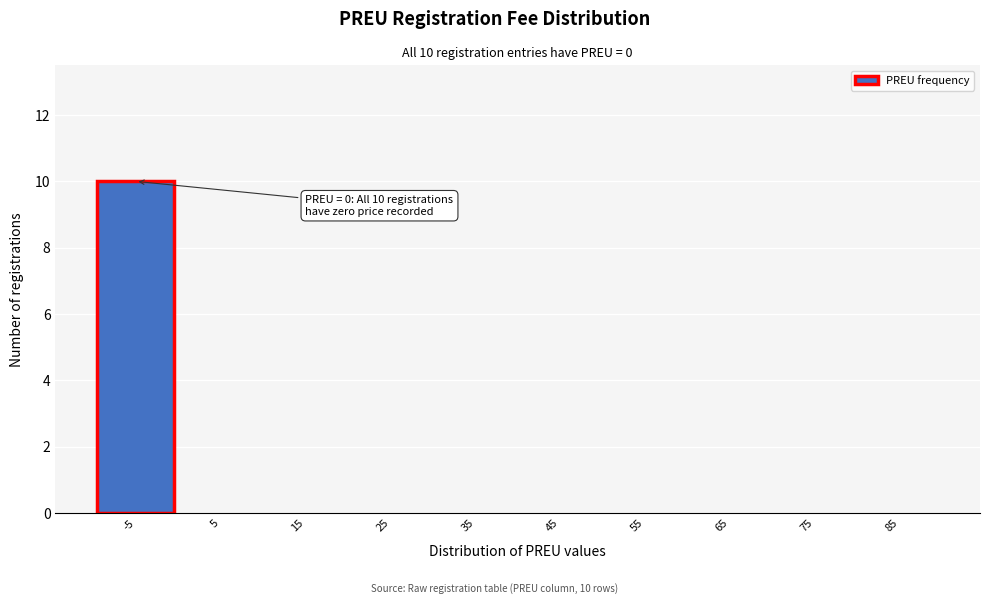

Reading left to right, what are all the values shown in this chart?

-5=10	5=0	15=0	25=0	35=0	45=0	55=0	65=0	75=0	85=0